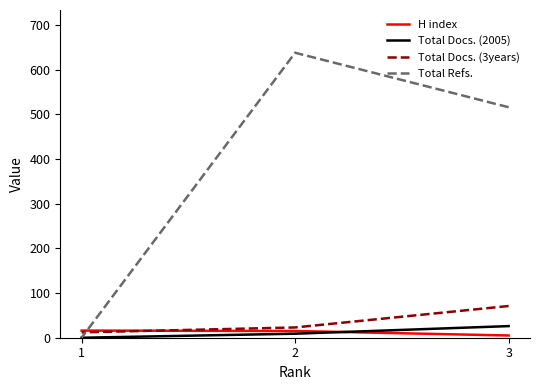

At which category is the sum across all series the highest?

2